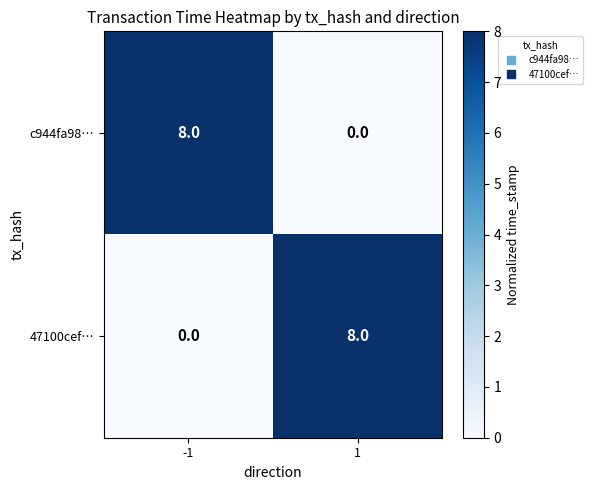

What value does the c944fa98… series have at -1?

8